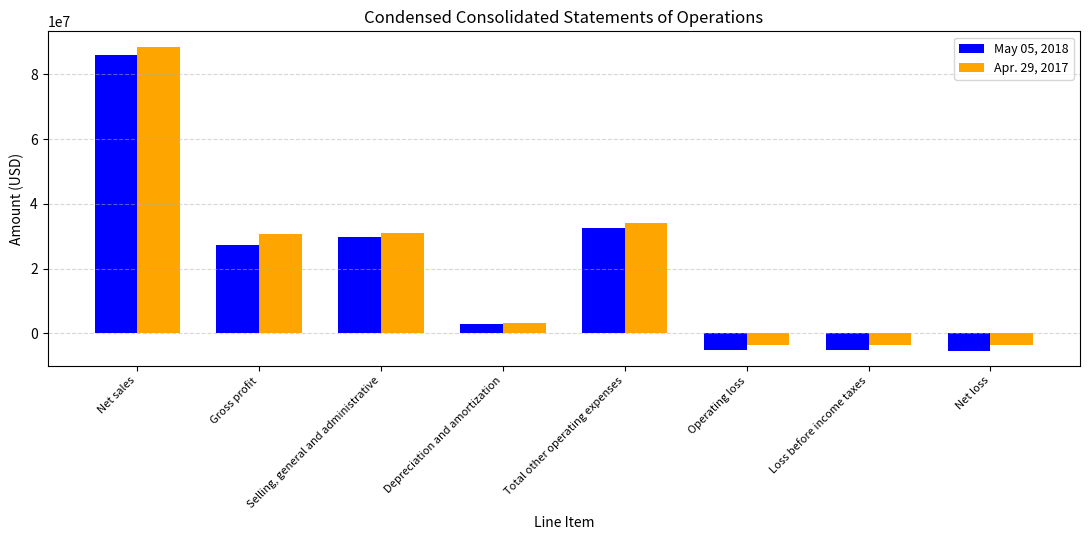

How many bars are there in each group?

2